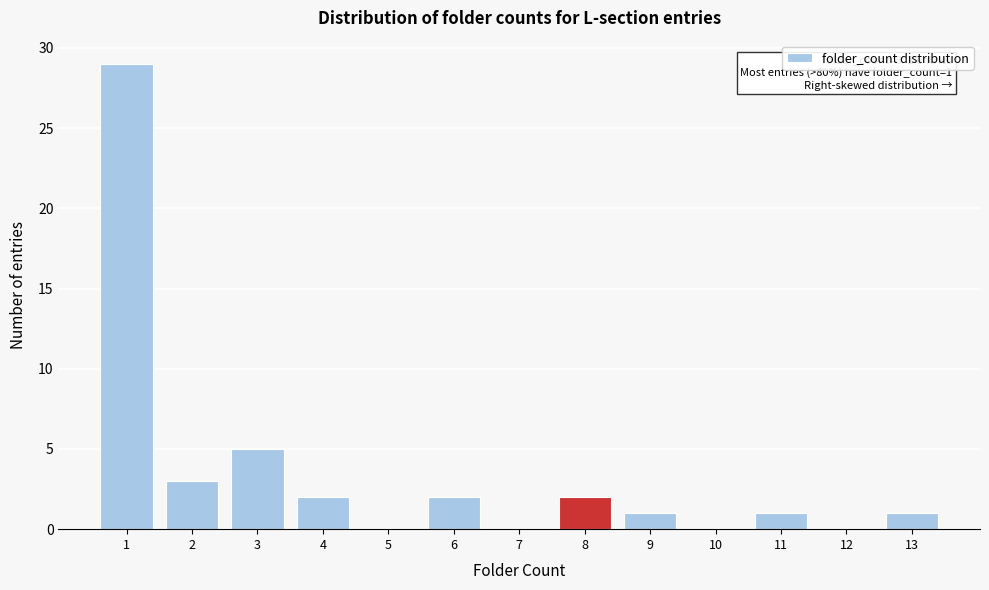

Reading left to right, list all the values displayed in this chart.

1=29	2=3	3=5	4=2	5=0	6=2	7=0	8=2	9=1	10=0	11=1	12=0	13=1